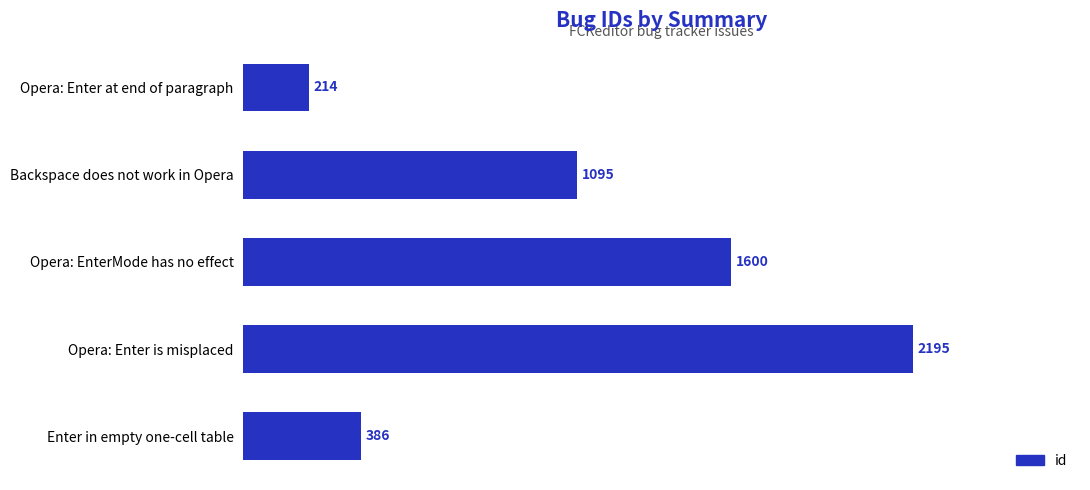

What is the sum of all values?

5490